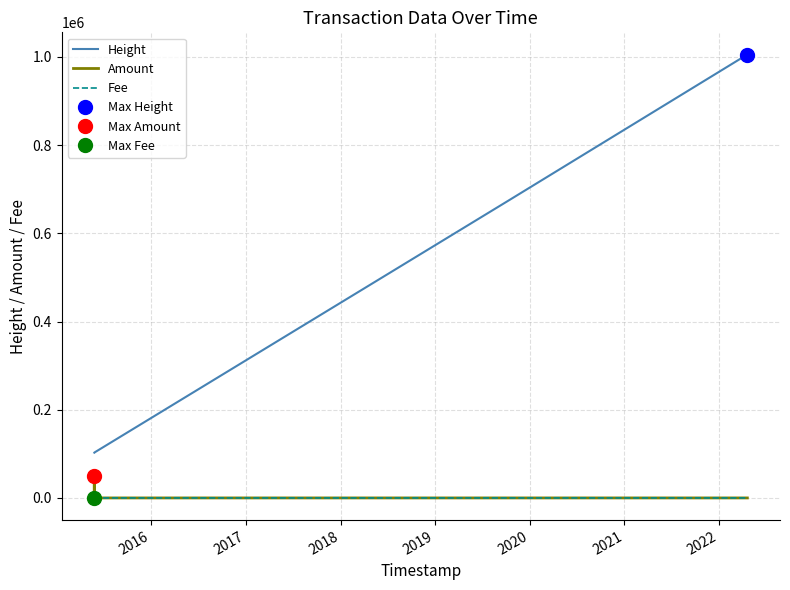

What is the maximum value for Amount?

50050.0